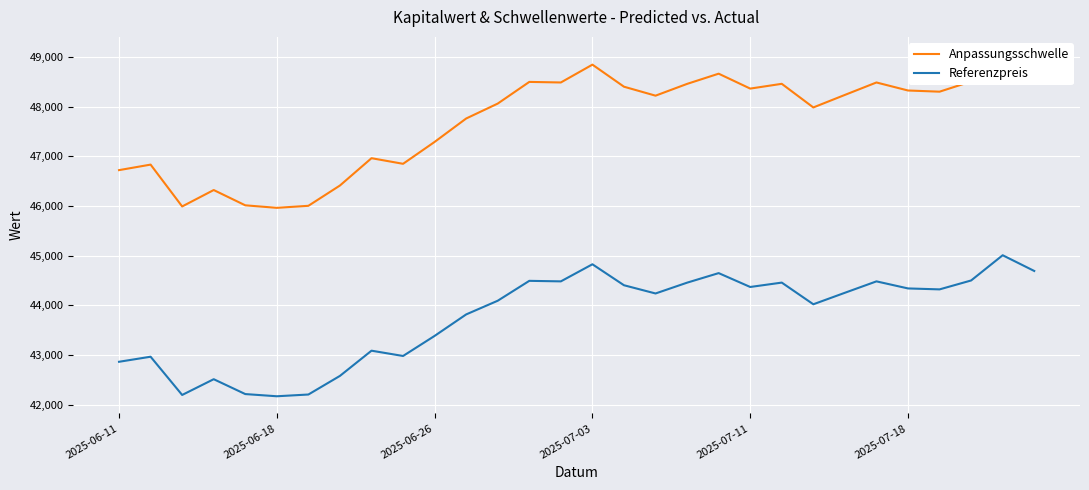

In Anpassungsschwelle, how many points are higher than both neighbors (excluding endpoints)?

9